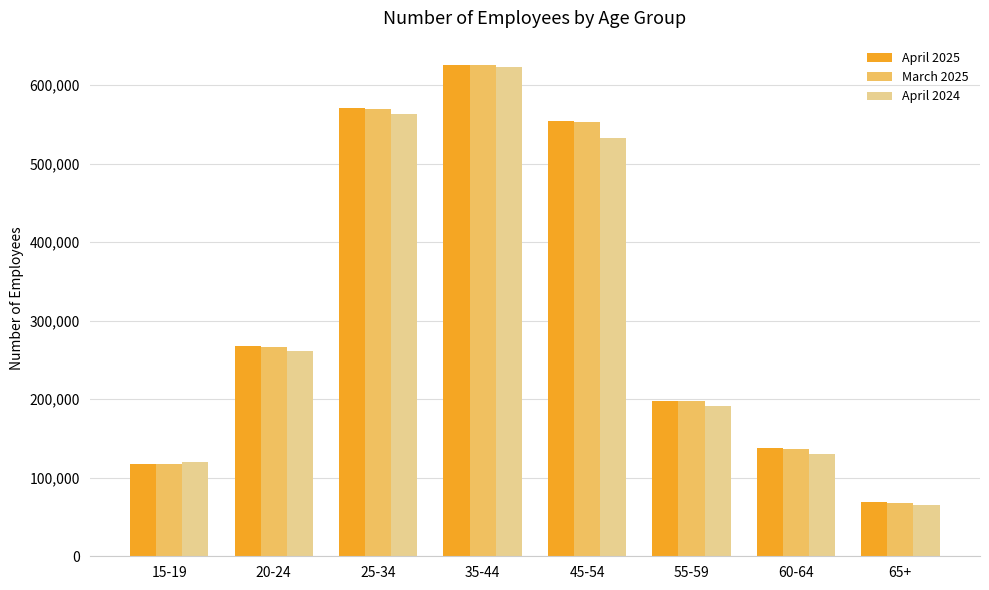

Count the number of data series in this chart.

3